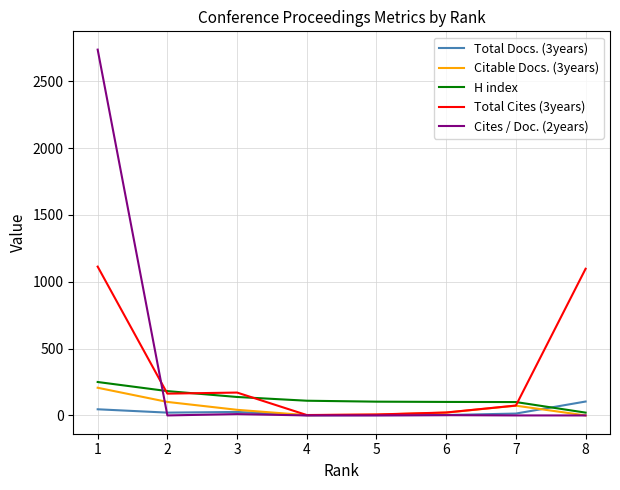

The value of Total Docs. (3years) at 7 is 14. True or false?

True